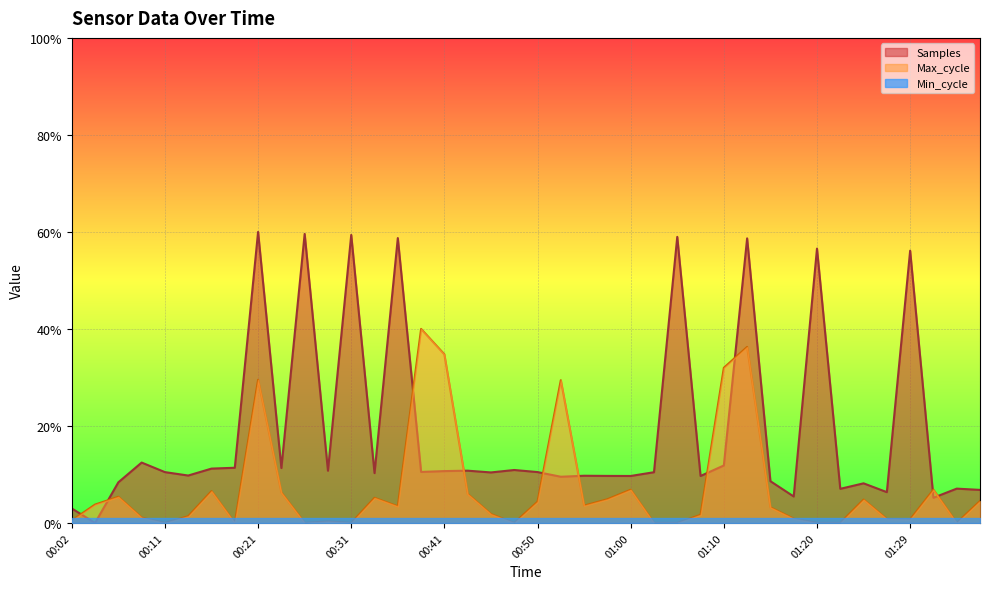

What position from the right is 01:27?

5